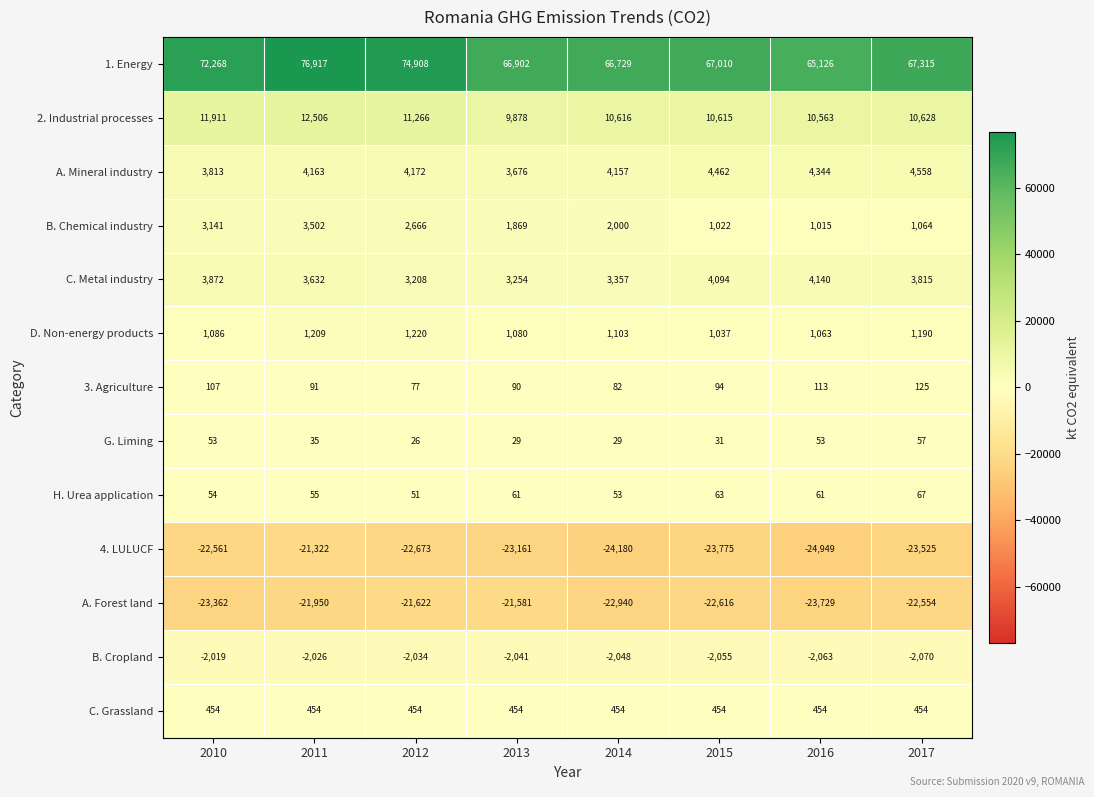

Rank the series by their maximum value, from highest to lowest.

1. Energy, 2. Industrial processes, A. Mineral industry, C. Metal industry, B. Chemical industry, D. Non-energy products, C. Grassland, 3. Agriculture, H. Urea application, G. Liming, B. Cropland, 4. LULUCF, A. Forest land